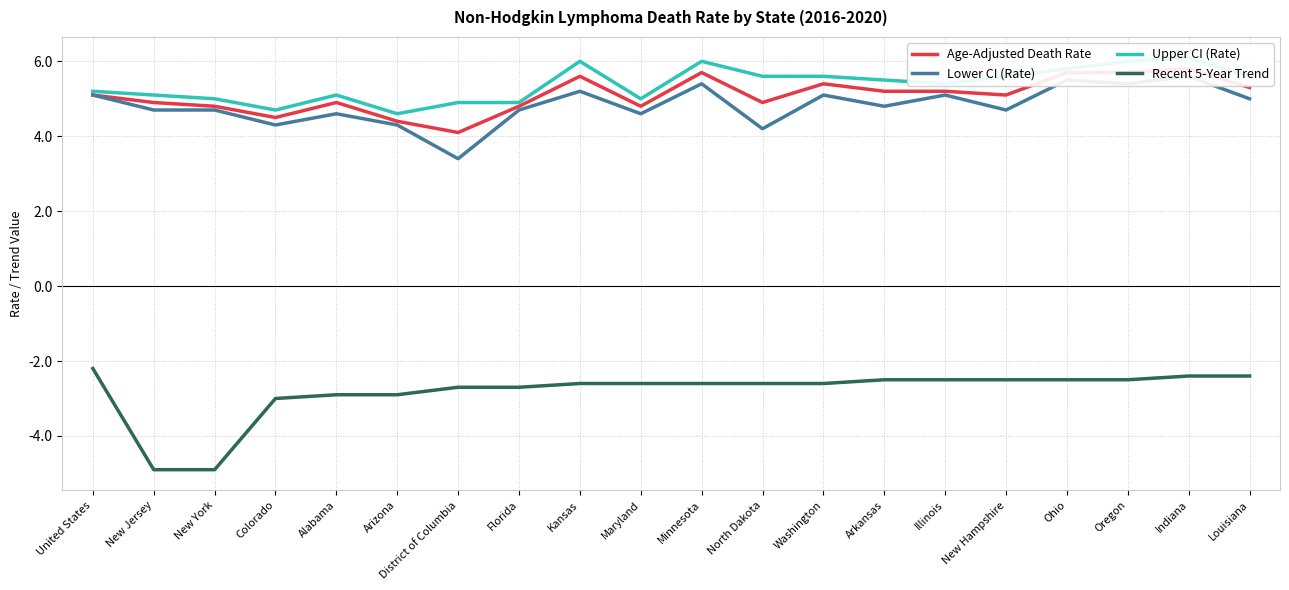

At New Hampshire, list the series in order from largest to smallest.

Upper CI (Rate), Age-Adjusted Death Rate, Lower CI (Rate), Recent 5-Year Trend